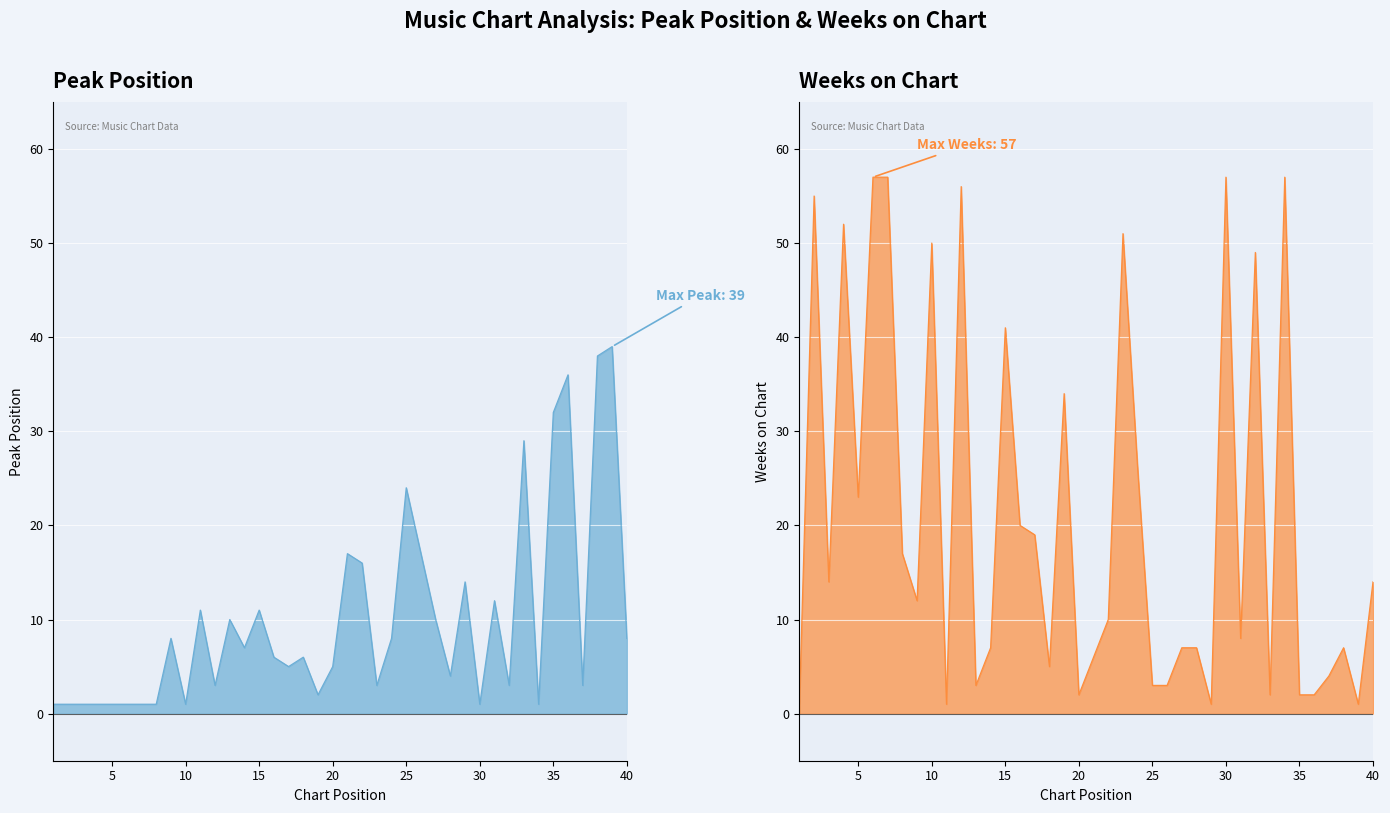

Which series ends up on top after the final intersection of Peak Position and Weeks on Chart?

Weeks on Chart